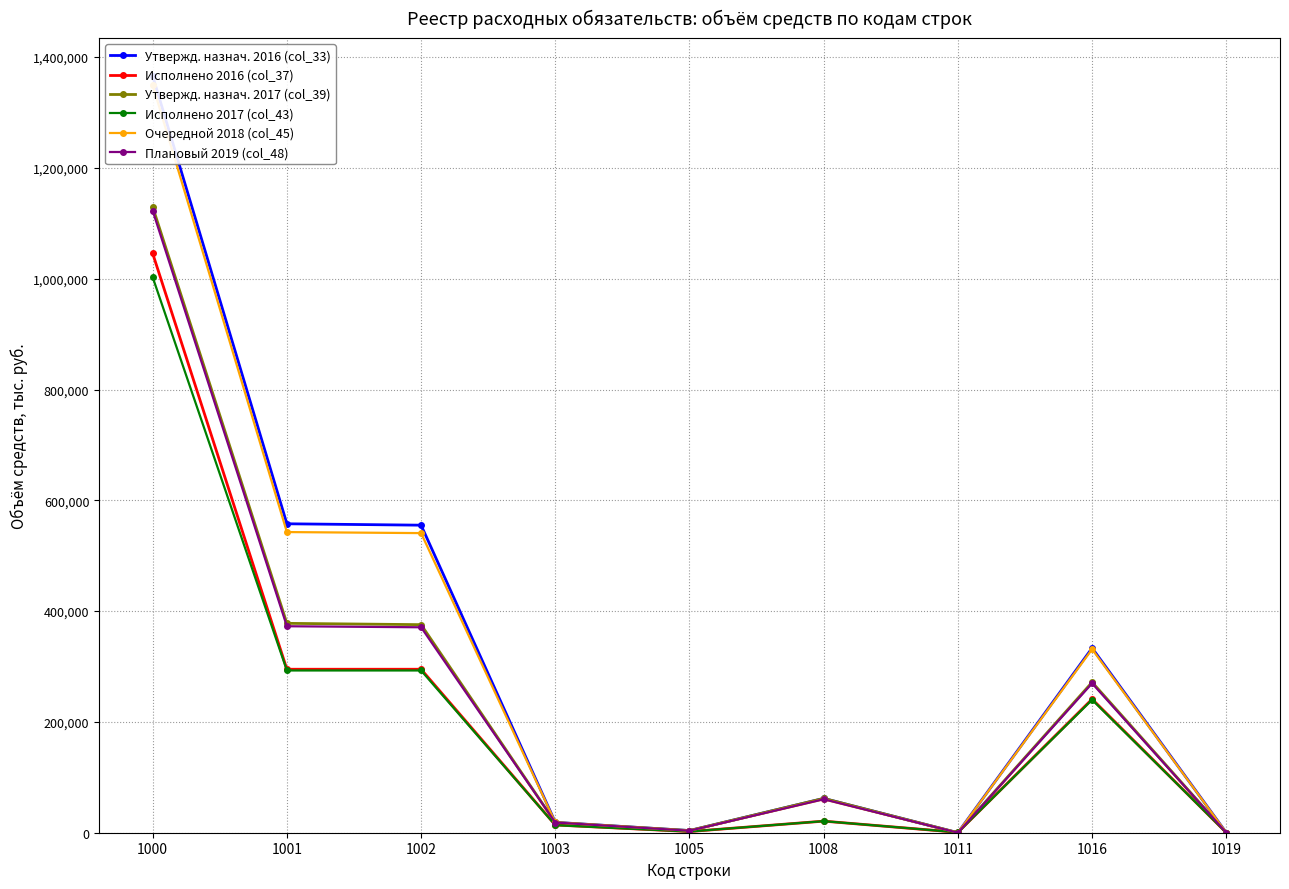

List the series in order of their peak value, lowest first.

Исполнено 2017 (col_43), Исполнено 2016 (col_37), Плановый 2019 (col_48), Утвержд. назнач. 2017 (col_39), Очередной 2018 (col_45), Утвержд. назнач. 2016 (col_33)